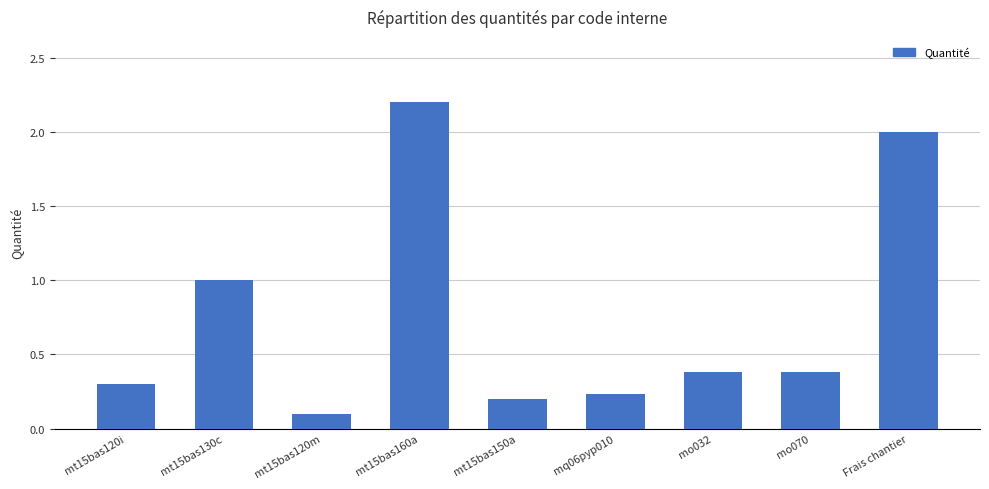

What is the sum of the values at mt15bas120m and Frais chantier?

2.1